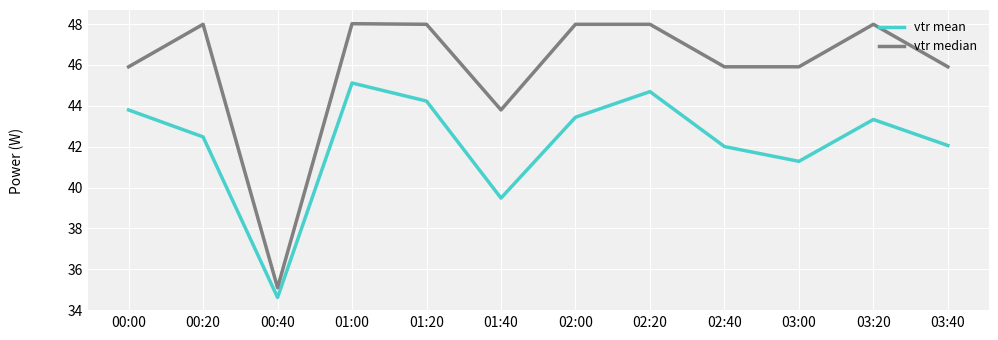

True or false: vtr median and vtr mean cross at least once.

False